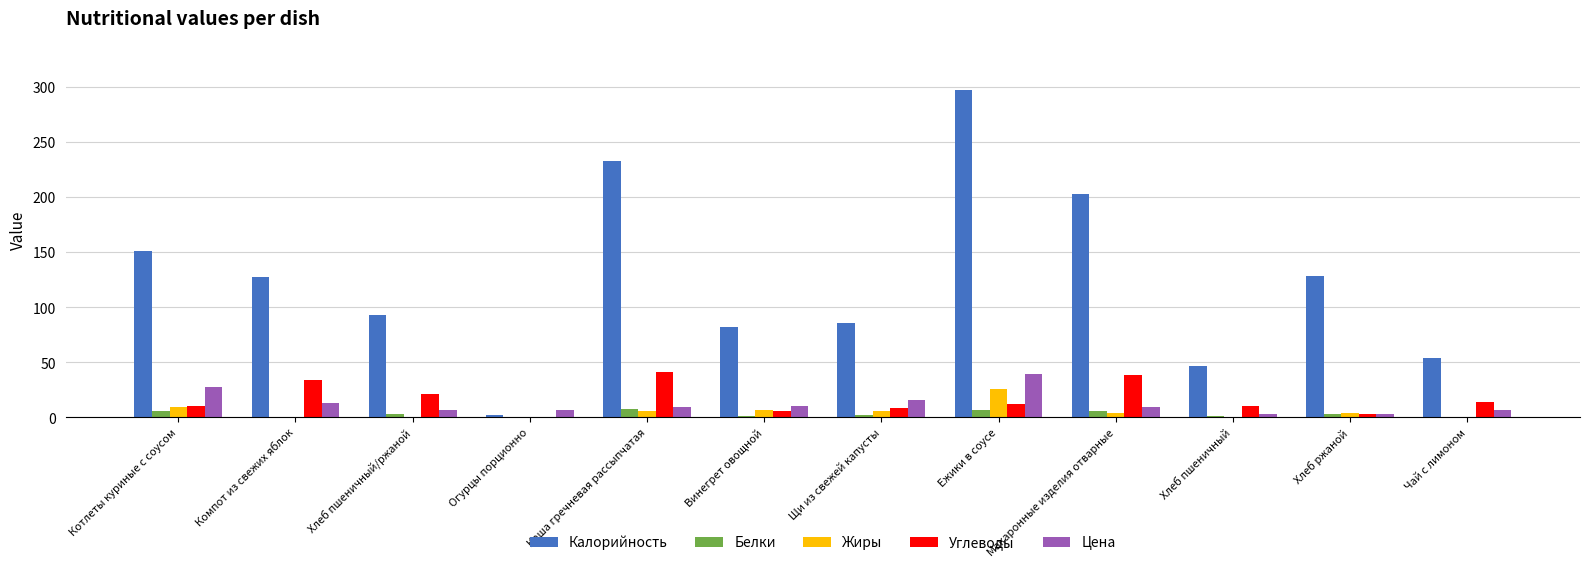

At which category is the sum across all series the highest?

Ежики в соусе